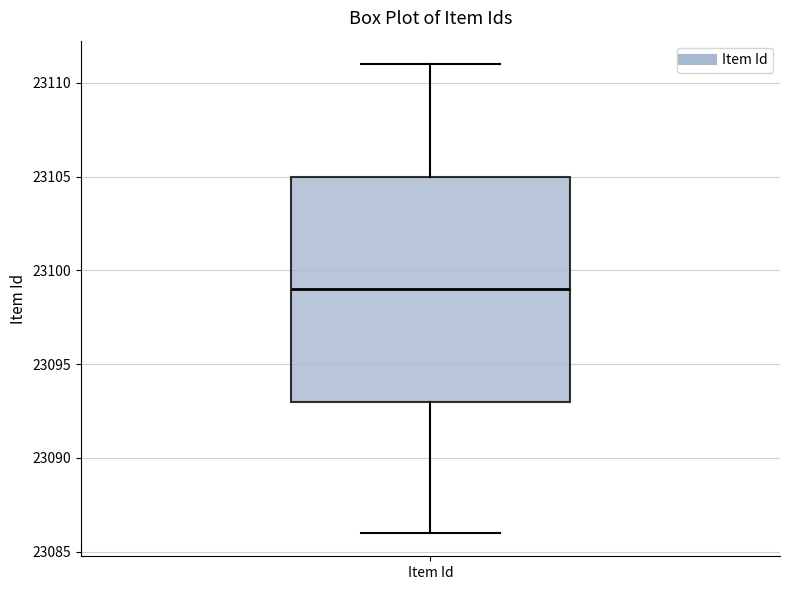

Transcribe this box plot: give where the median line is, the range the box spans, and where the two whiskers end, as read against the y-axis. The values are not printed on the chart, so give them approximately, as read against the axis.

median 23099, box 23093 to 23105, whiskers 23086 to 23111